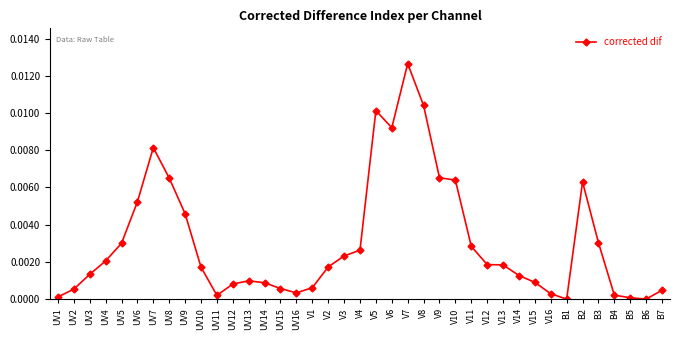

At which category does the data reach its first local valley?

UV11